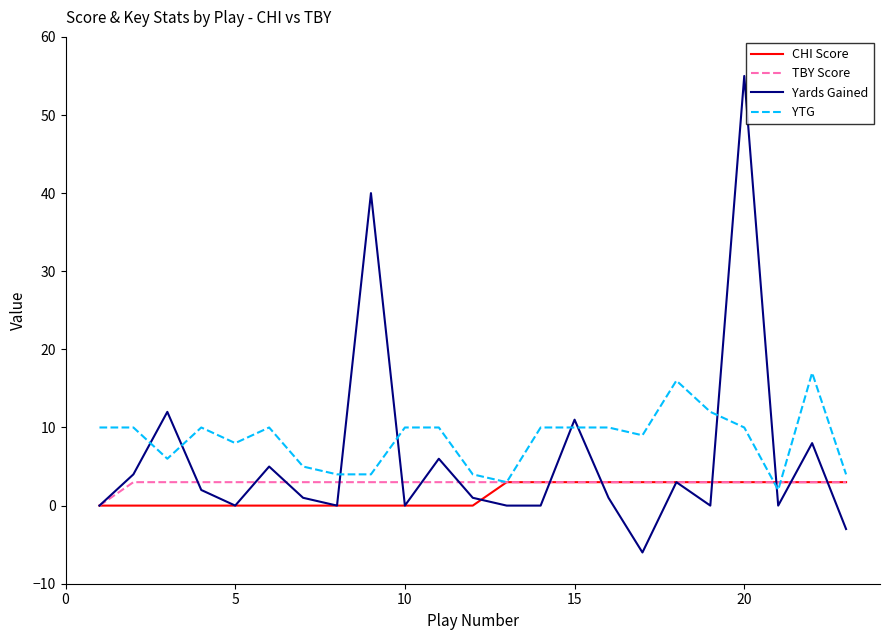

List the series in order of their overall mean, highest first.

YTG, Yards Gained, TBY Score, CHI Score